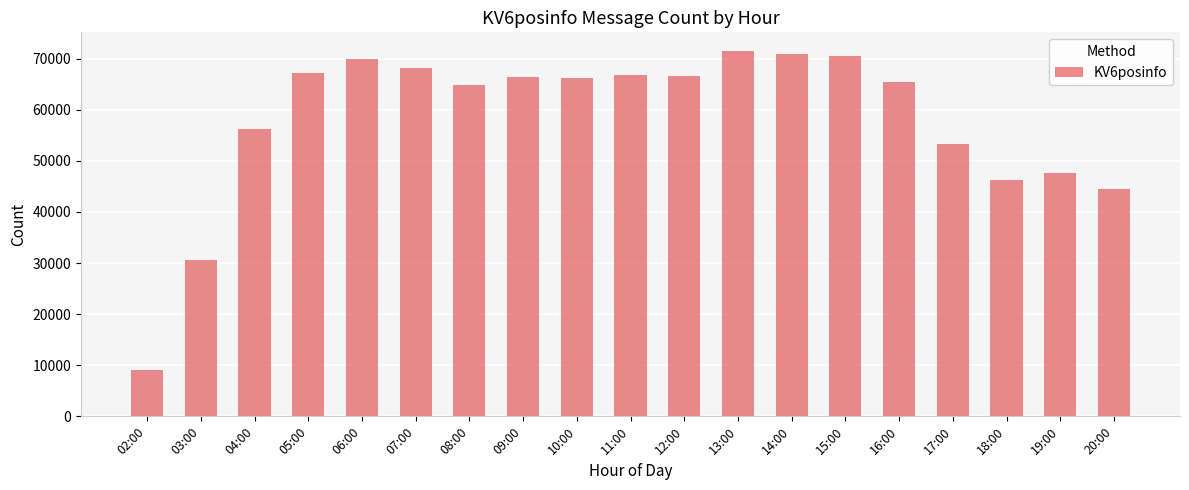

Where is the data nearest to the value 40352?

20:00